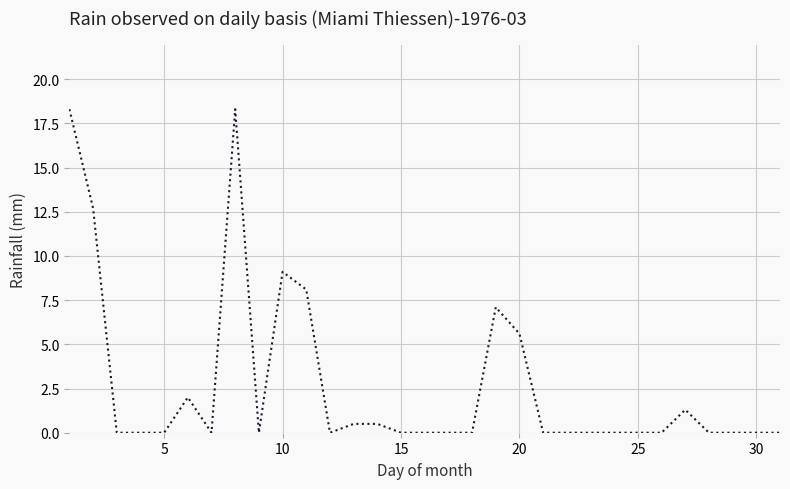

What is the greatest value displayed?

18.3